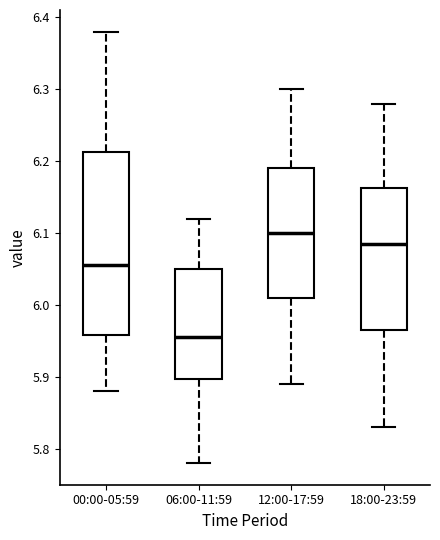

Where is the lower edge of the box for 00:00-05:59 on the y-axis? The values are not printed on the chart, so give them approximately, as read against the axis.

5.96